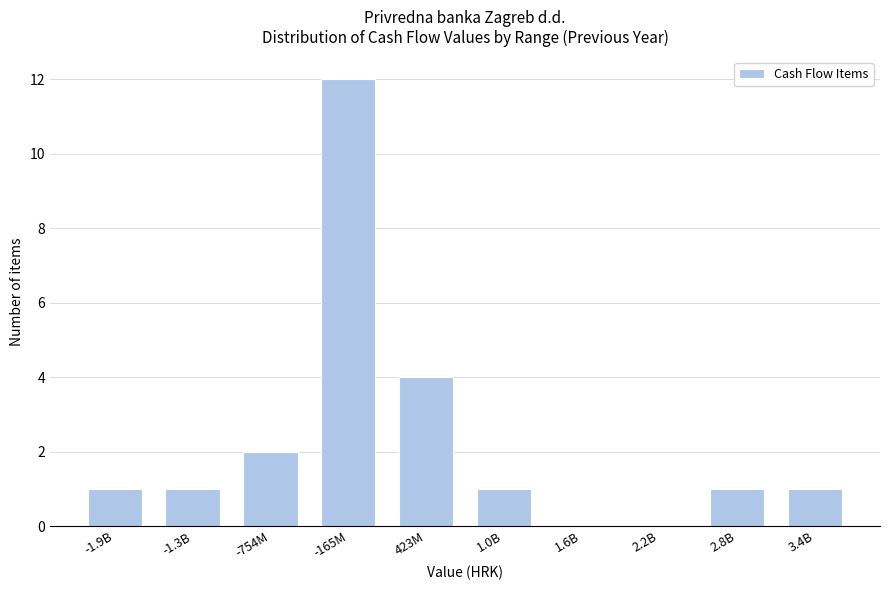

Reading left to right, what are all the values shown in this chart?

-1.9B=1	-1.3B=1	-754M=2	-165M=12	423M=4	1.0B=1	1.6B=0	2.2B=0	2.8B=1	3.4B=1